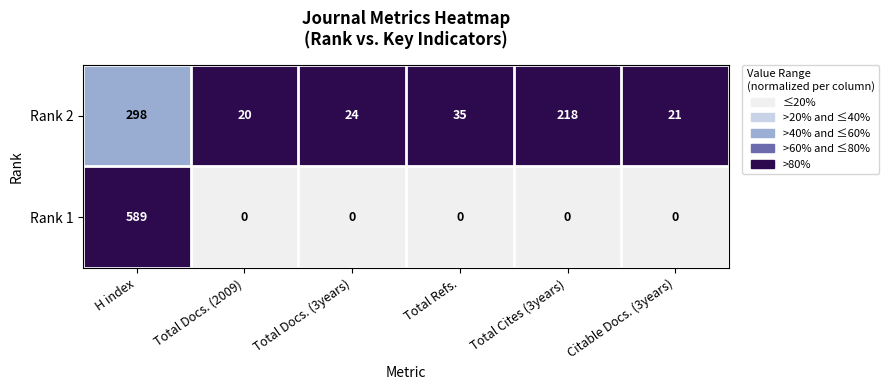

The Rank 1 series shows -241 at Total Cites (3years). True or false?

False